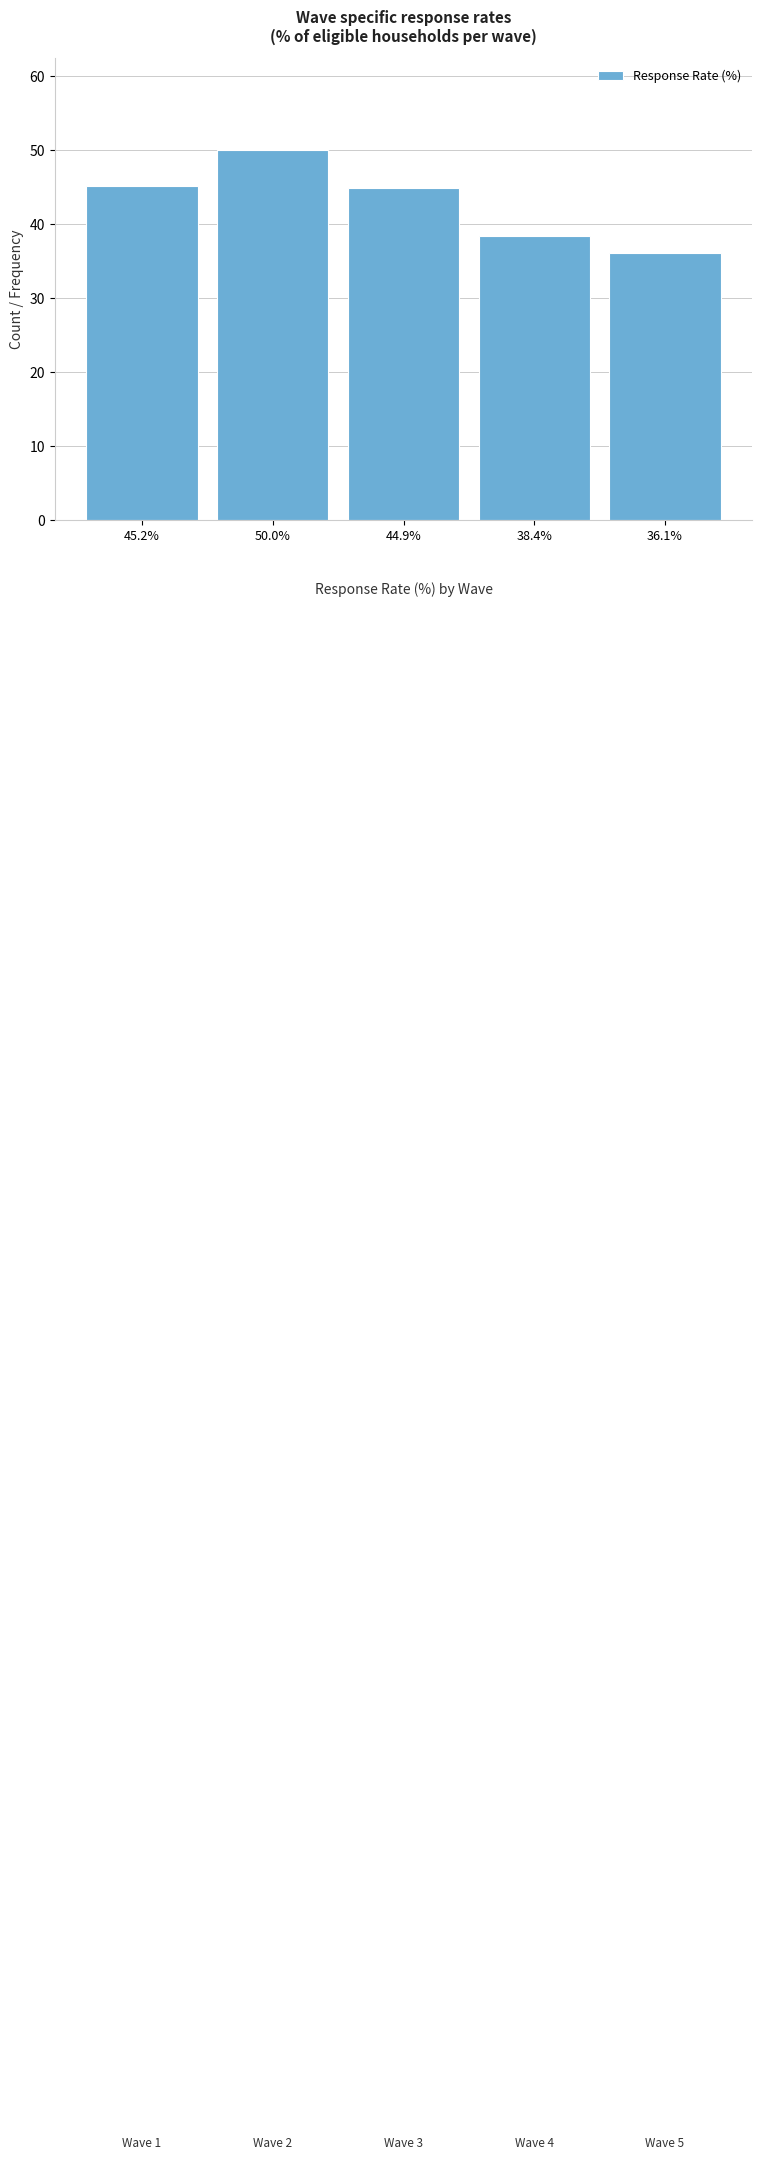

Reading left to right, what are all the values shown in this chart?

45.2	50.0	44.9	38.4	36.1